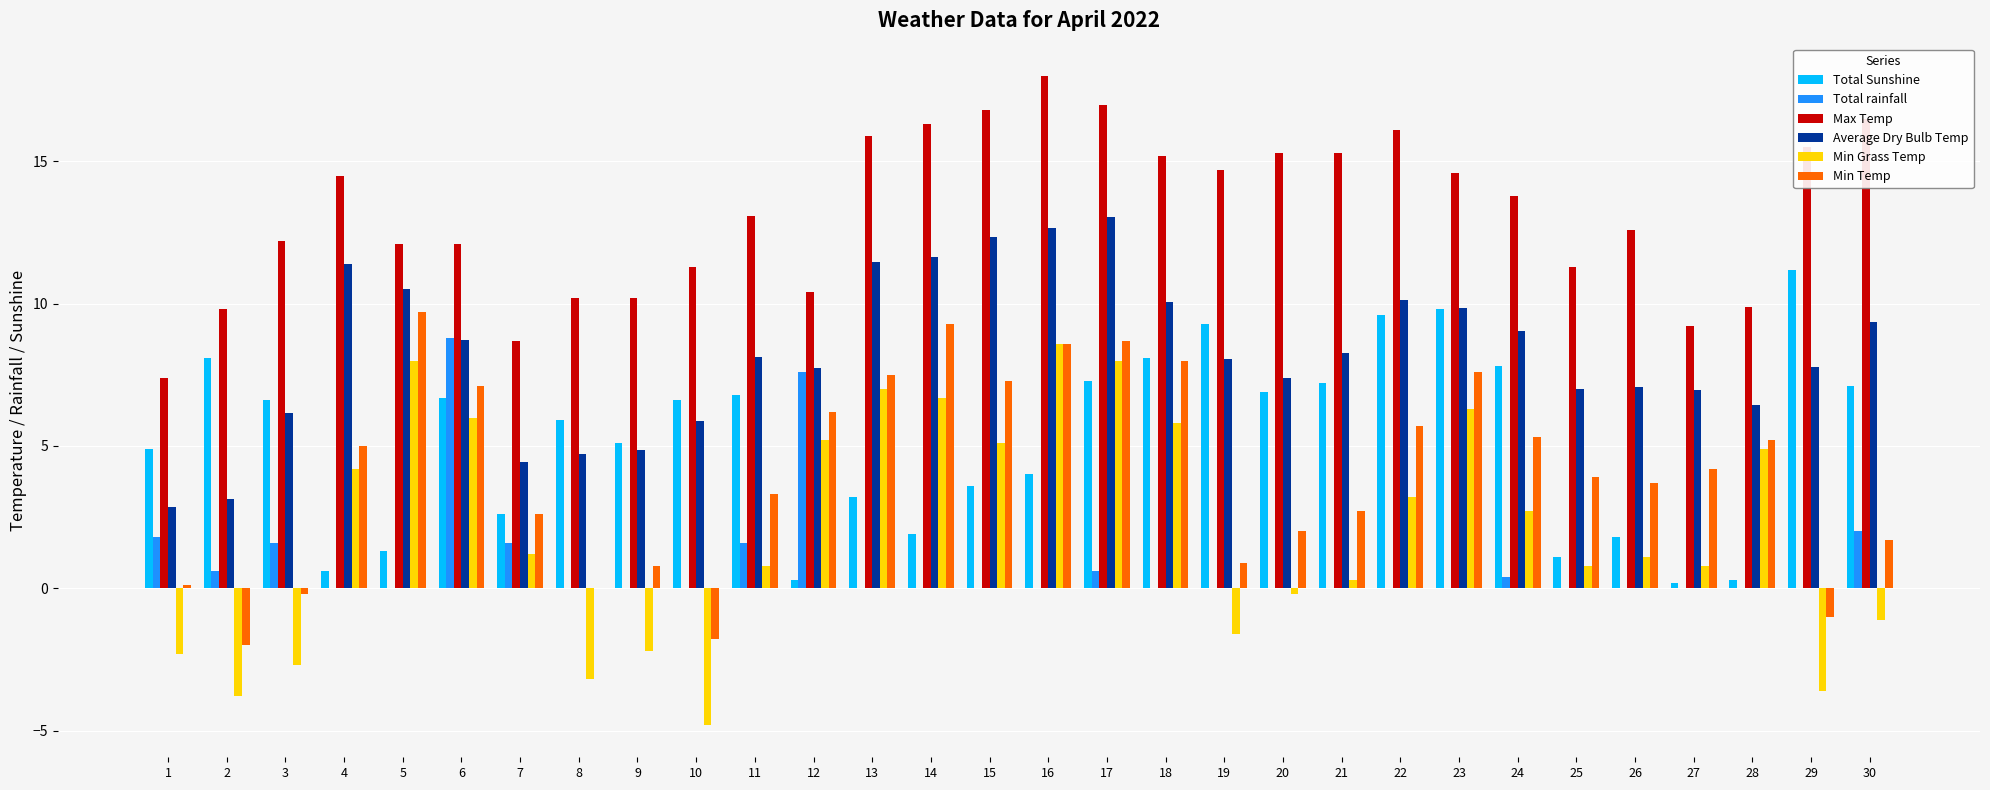

Between 5 and 9, which series saw the biggest shift?

Min Grass Temp